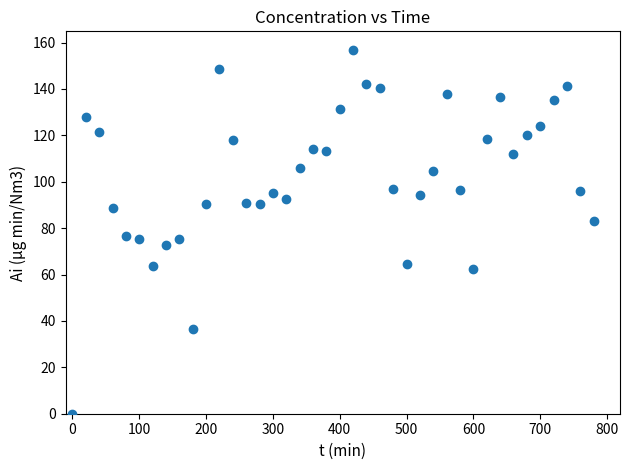

What is the range of X values (max minus min)?

780.0